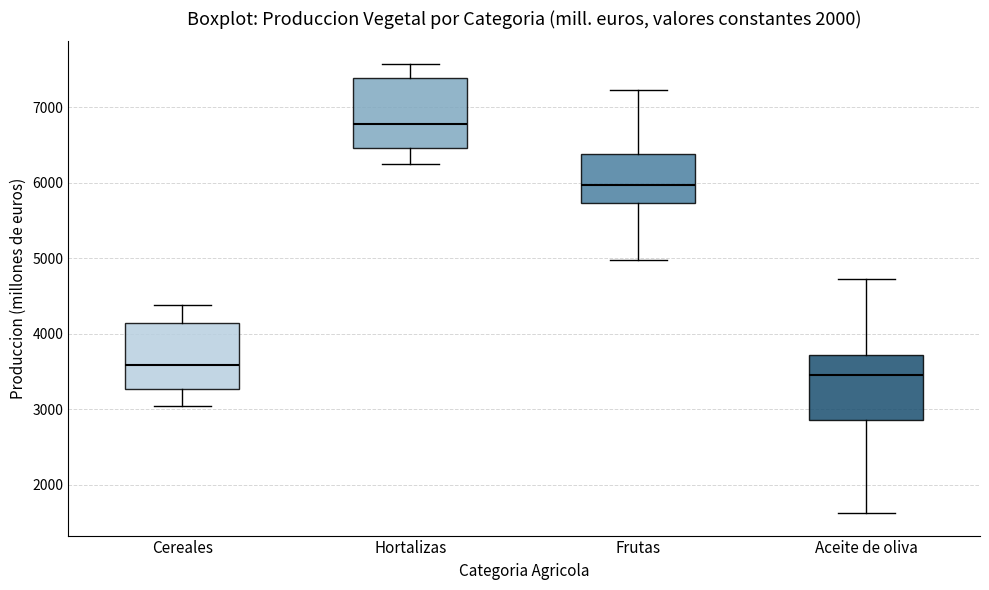

Which box has the highest median line?

Hortalizas